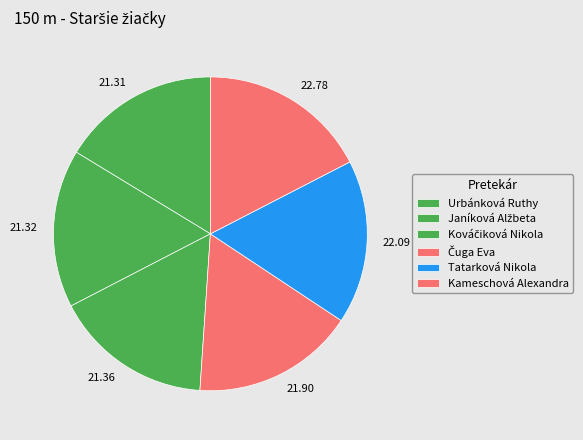

Rank the categories by value from highest to lowest.

Kameschová Alexandra, Tatarková Nikola, Čuga Eva, Kováčiková Nikola, Janíková Alžbeta, Urbánková Ruthy